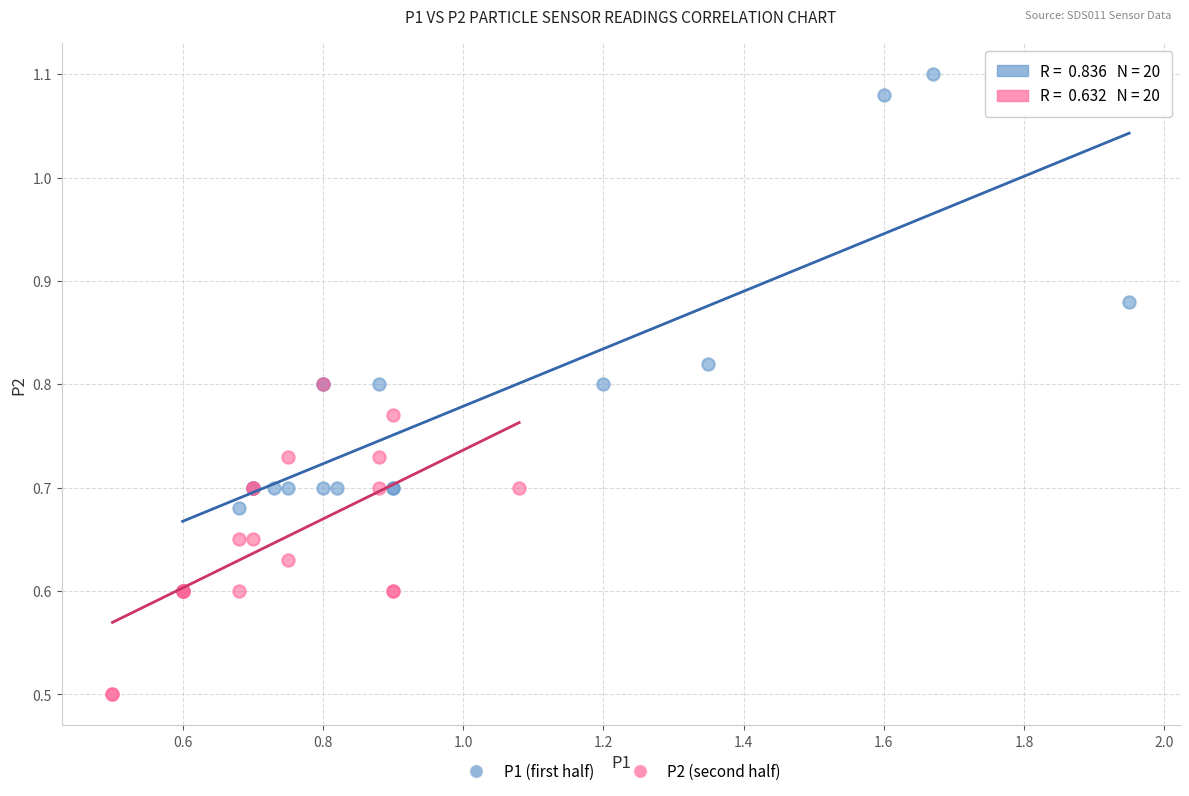

Which series reaches the minimum Y coordinate?

P2 (second half)